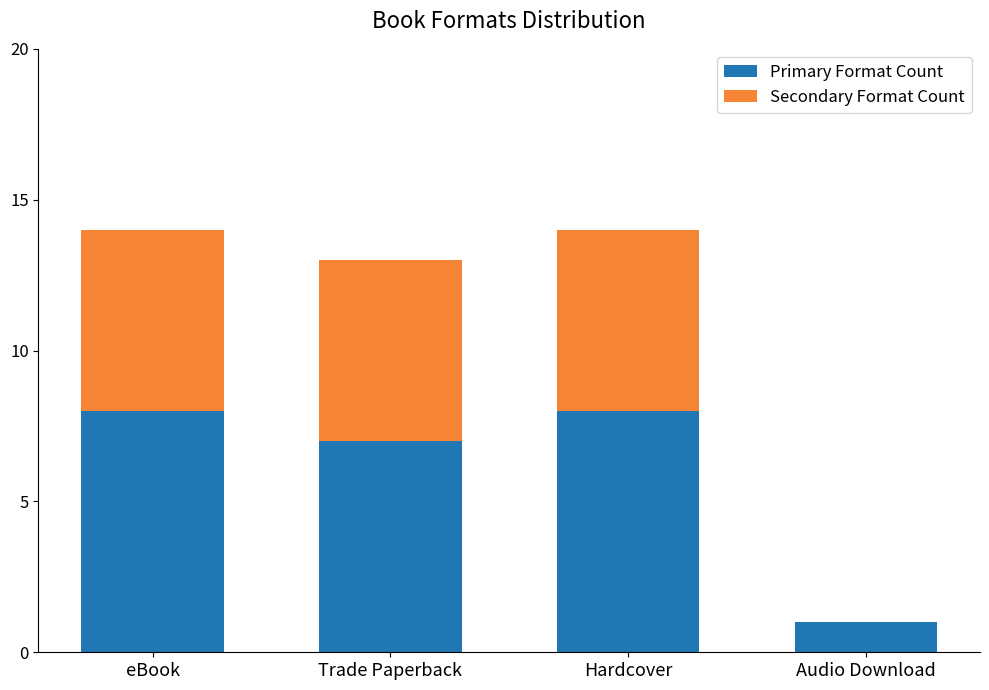

What is the highest value of the Primary Format Count series?

8